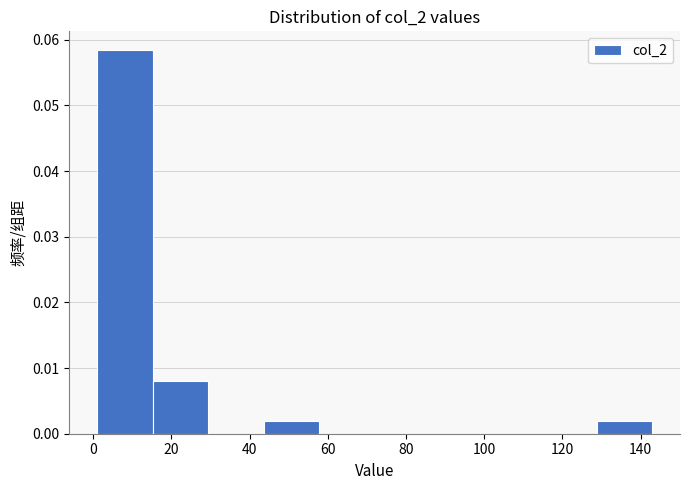

Reading left to right, transcribe this chart: for each bar, give the range it covers on the x-axis and its height. Neither the bar edges nor the heights are printed on the chart, so give them approximately, as read against the axes.

1.0 to 15.2: 0.058
15.2 to 29.4: 0.008
29.4 to 43.6: 0
43.6 to 57.8: 0.002
57.8 to 72.0: 0
72.0 to 86.2: 0
86.2 to 100.4: 0
100.4 to 114.6: 0
114.6 to 128.8: 0
128.8 to 143.0: 0.002